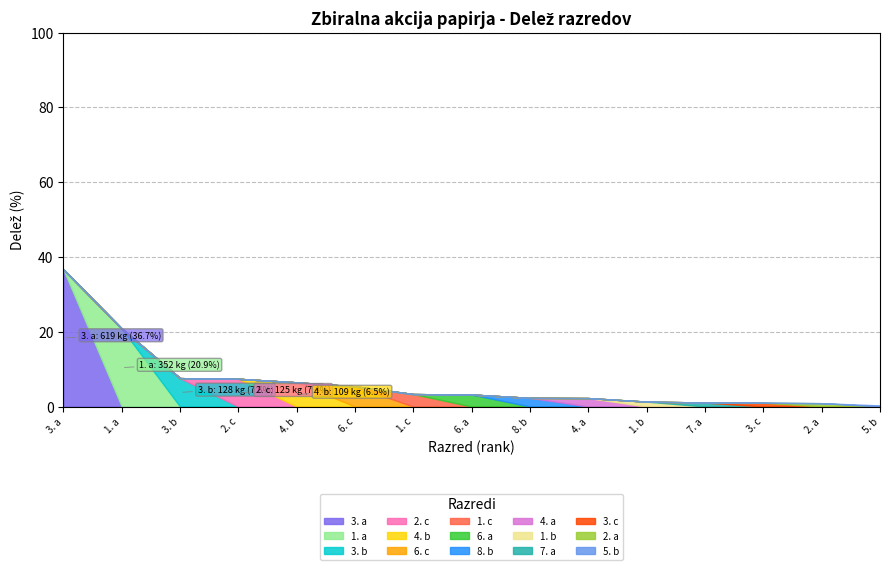

List the labels in order of value, largest first.

3. a, 1. a, 3. b, 2. c, 4. b, 6. c, 1. c, 6. a, 8. b, 4. a, 1. b, 7. a, 3. c, 2. a, 5. b